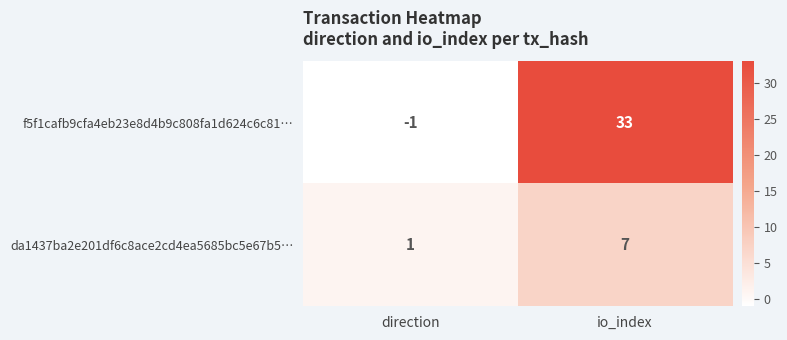

Reading left to right, list all the values displayed in this chart.

f5f1cafb9cfa4eb23e8d4b9c808fa1d624c6c81…: direction=-1	io_index=33
da1437ba2e201df6c8ace2cd4ea5685bc5e67b5…: direction=1	io_index=7